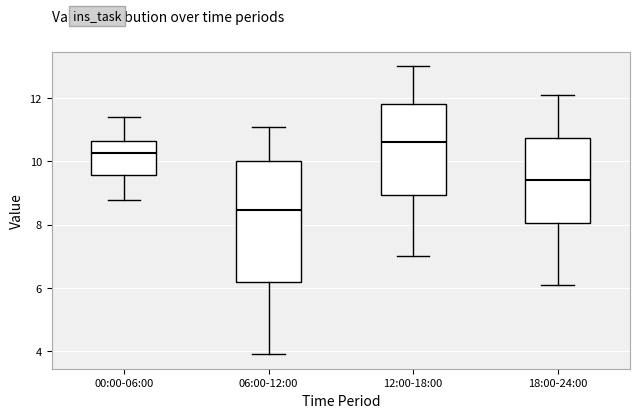

Where does the lower whisker of the box for 00:00-06:00 end on the y-axis? The values are not printed on the chart, so give them approximately, as read against the axis.

8.8